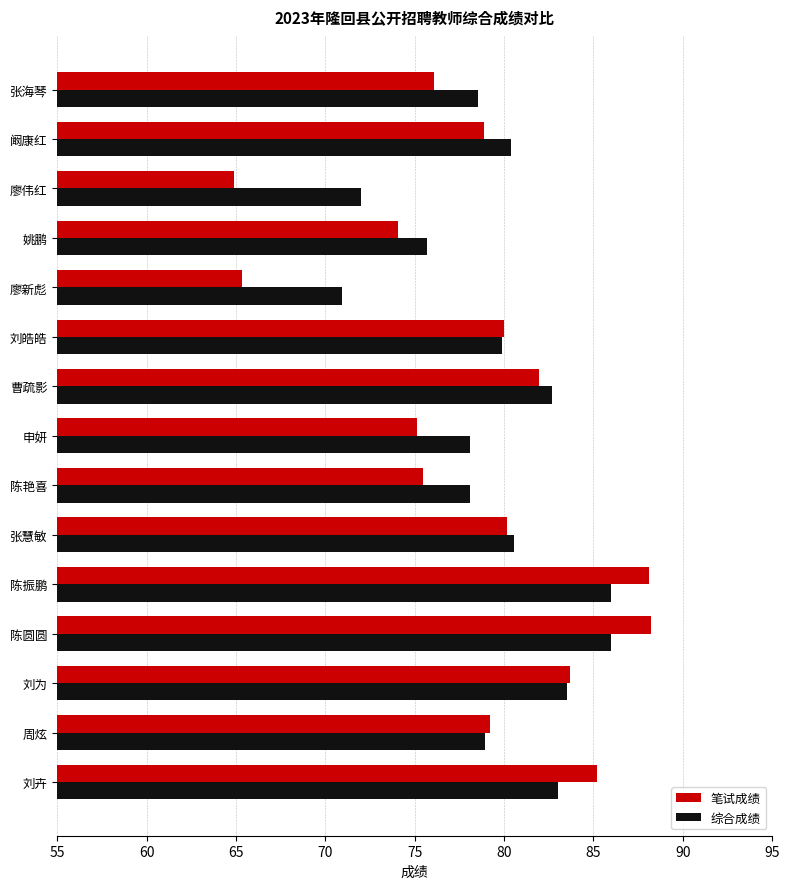

The value of 笔试成绩 at 陈艳喜 is 75.5. True or false?

True